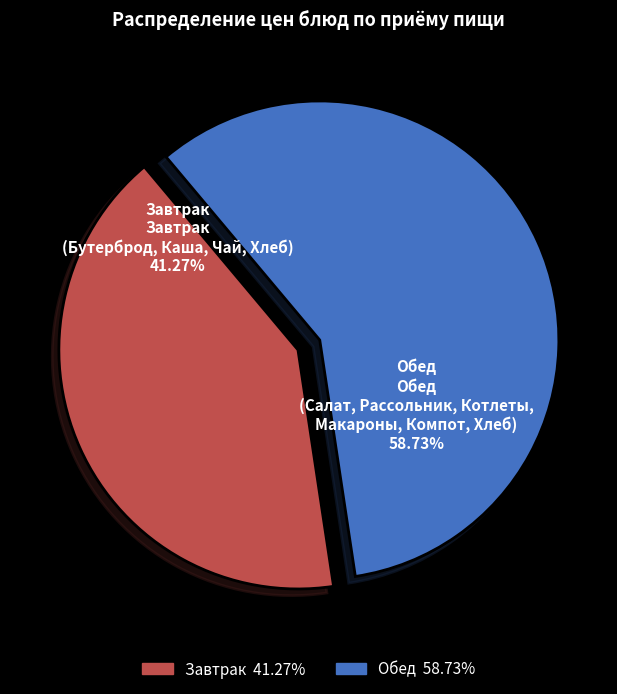

Does any single category account for the majority?

Yes